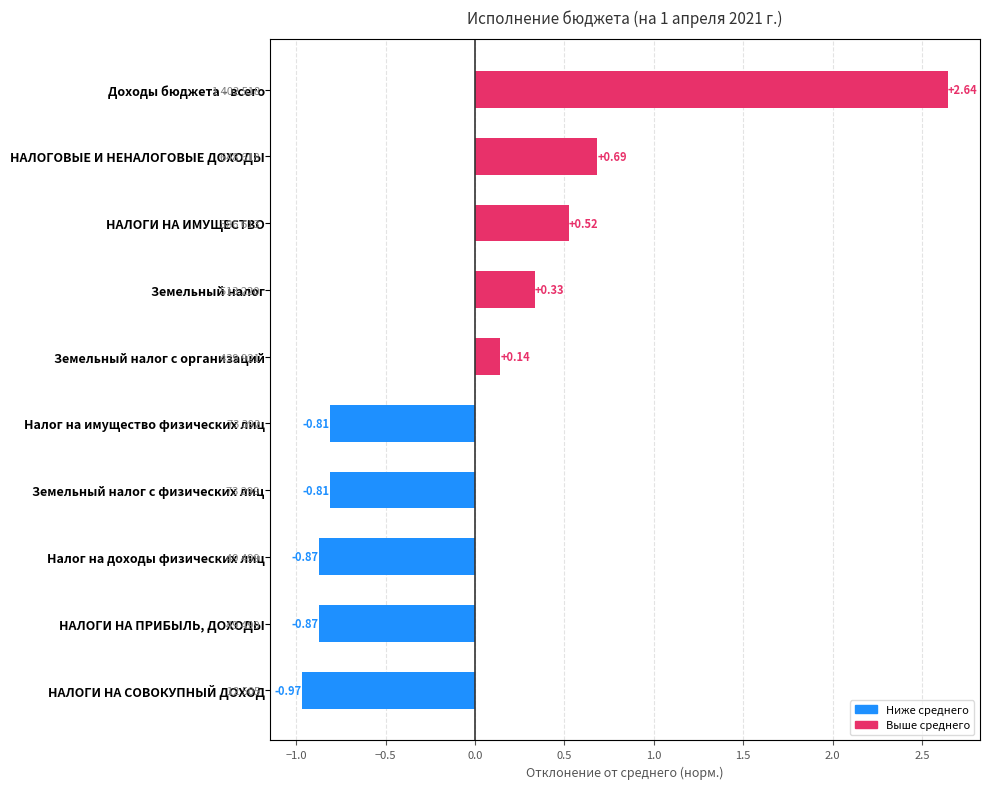

Count the number of values greater than 0.

5